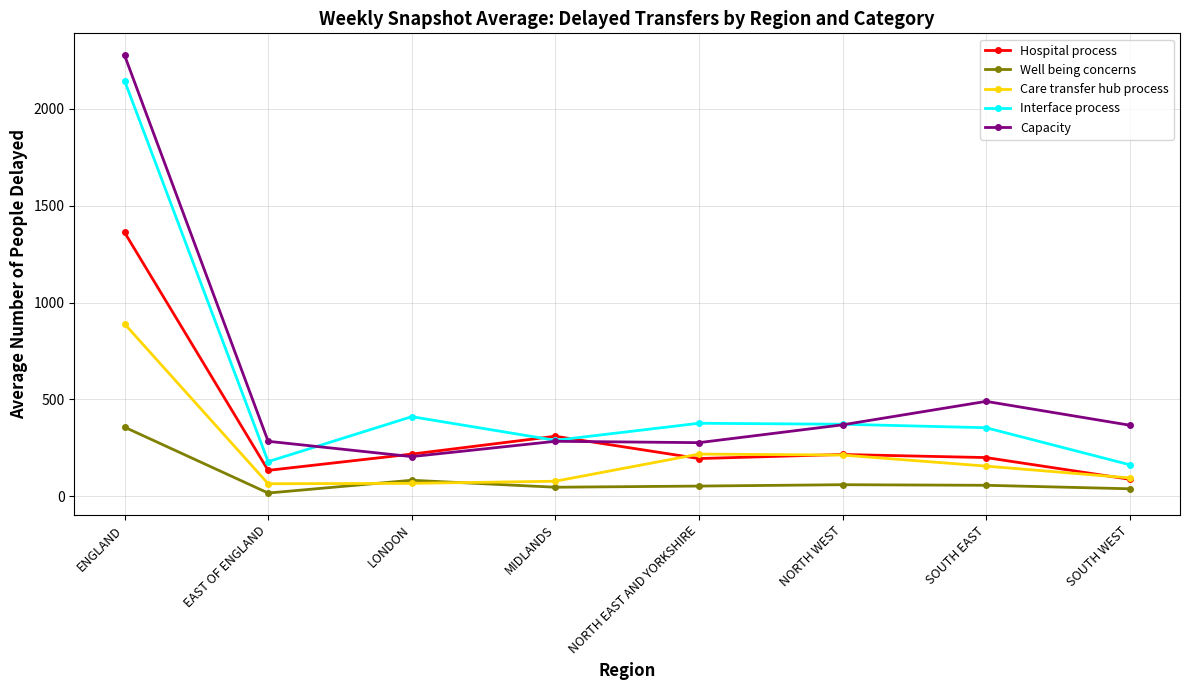

What is the spread (max minus min) of values at NORTH EAST AND YORKSHIRE?

324